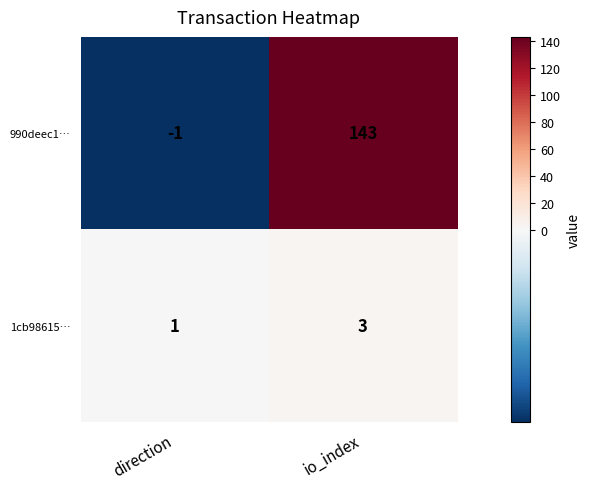

Which series changed the most between direction and io_index?

990deec1…